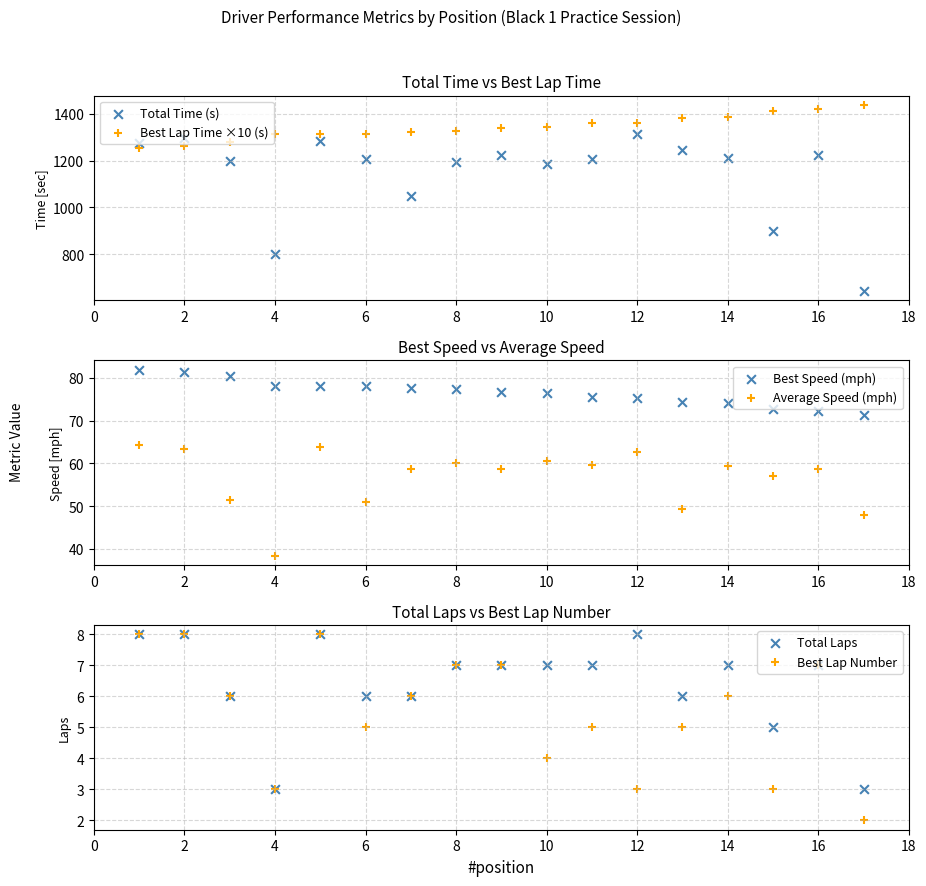

Which series contains the lowest Y value?

Best Lap Number